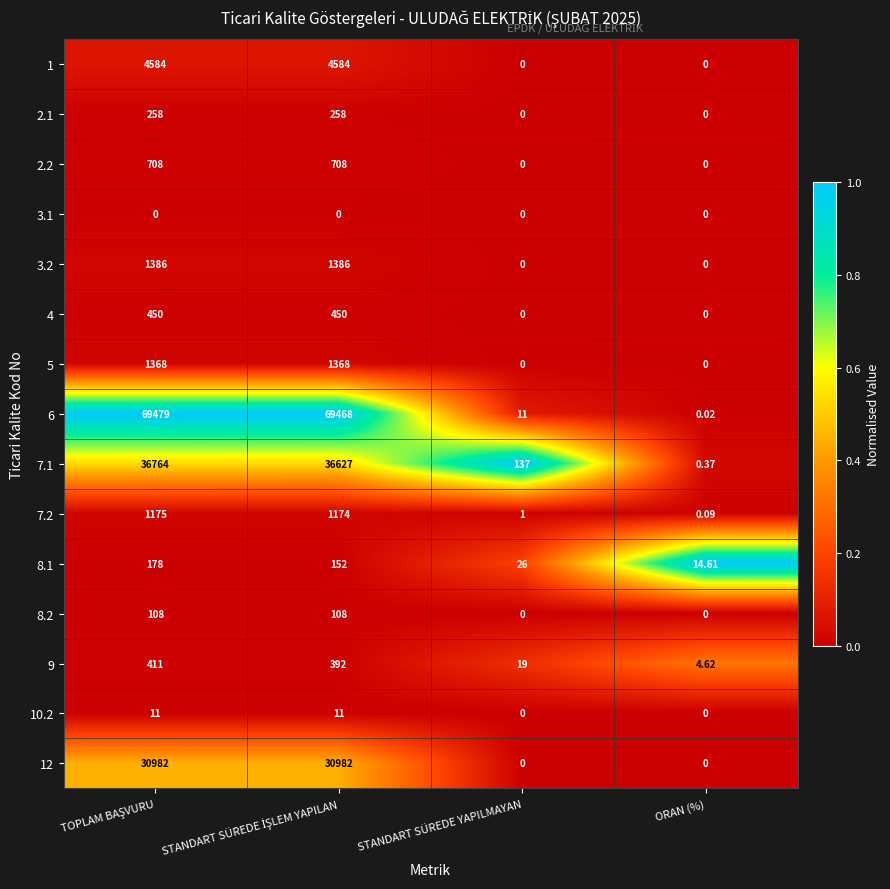

Which series has the widest spread of values?

6